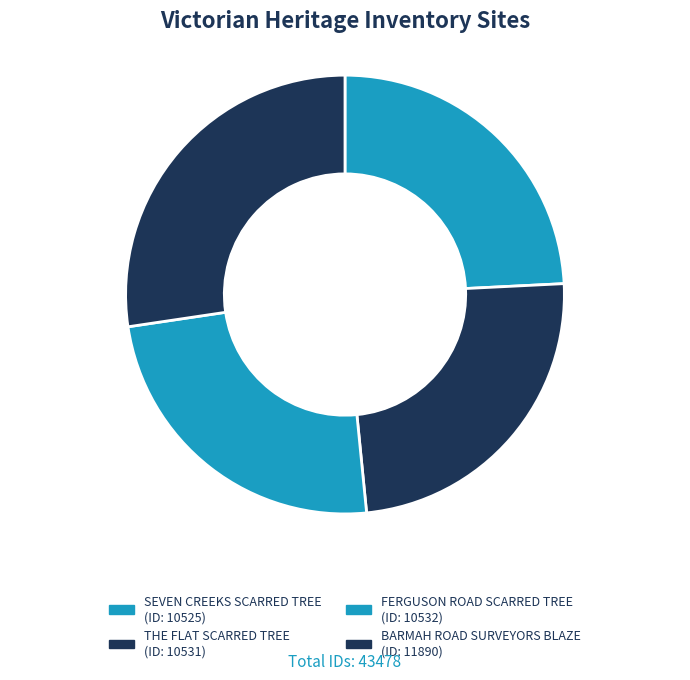

Rank the categories by value from lowest to highest.

SEVEN CREEKS SCARRED TREE, THE FLAT SCARRED TREE, FERGUSON ROAD SCARRED TREE, BARMAH ROAD SURVEYORS BLAZE